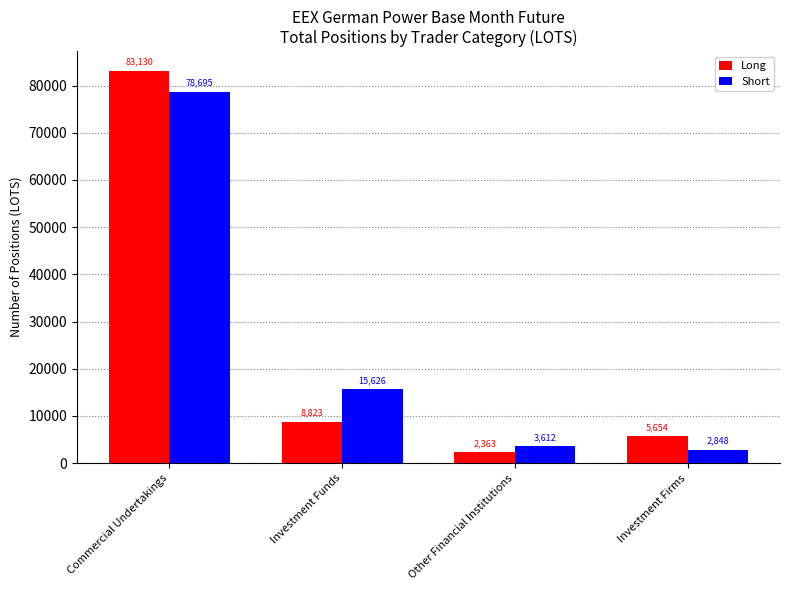

Between Commercial Undertakings and Investment Funds, which series saw the biggest shift?

Long